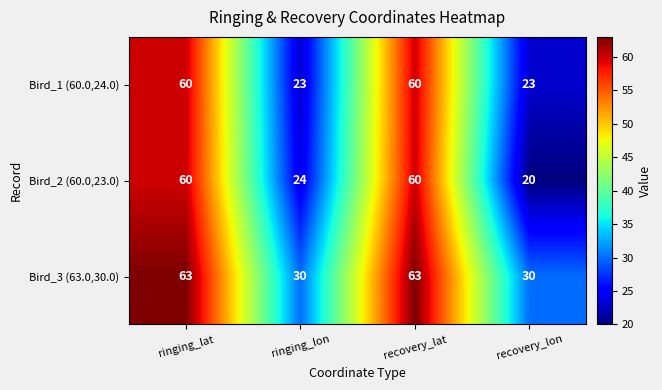

What is the average value of the Bird_2 (60.0,23.0) series?

41